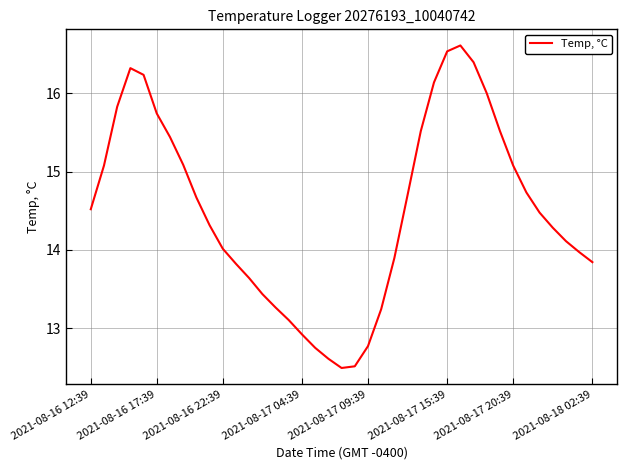

Count the number of categories in the chart.

39